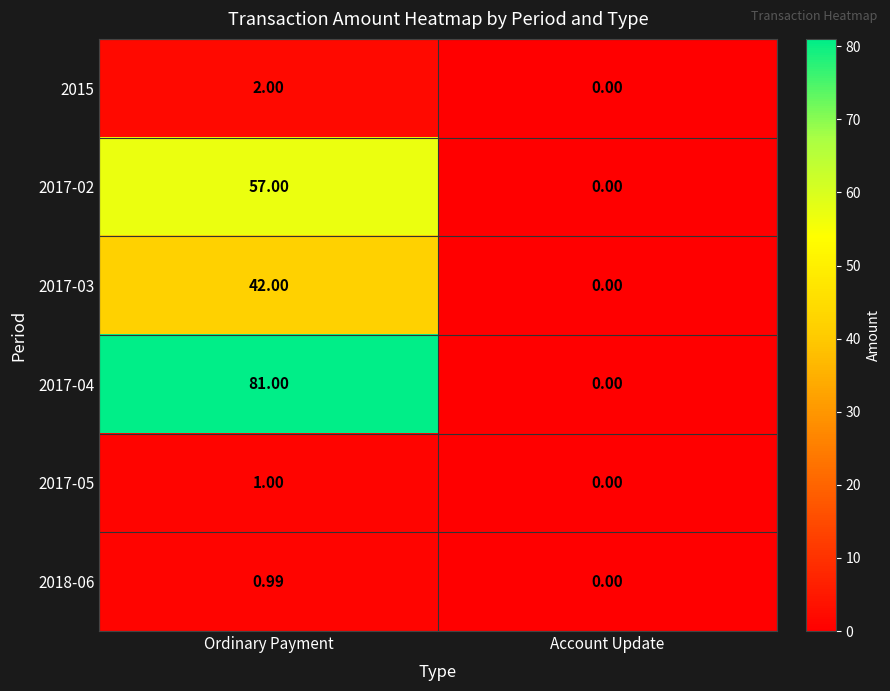

At which category is the sum across all series the highest?

Ordinary Payment